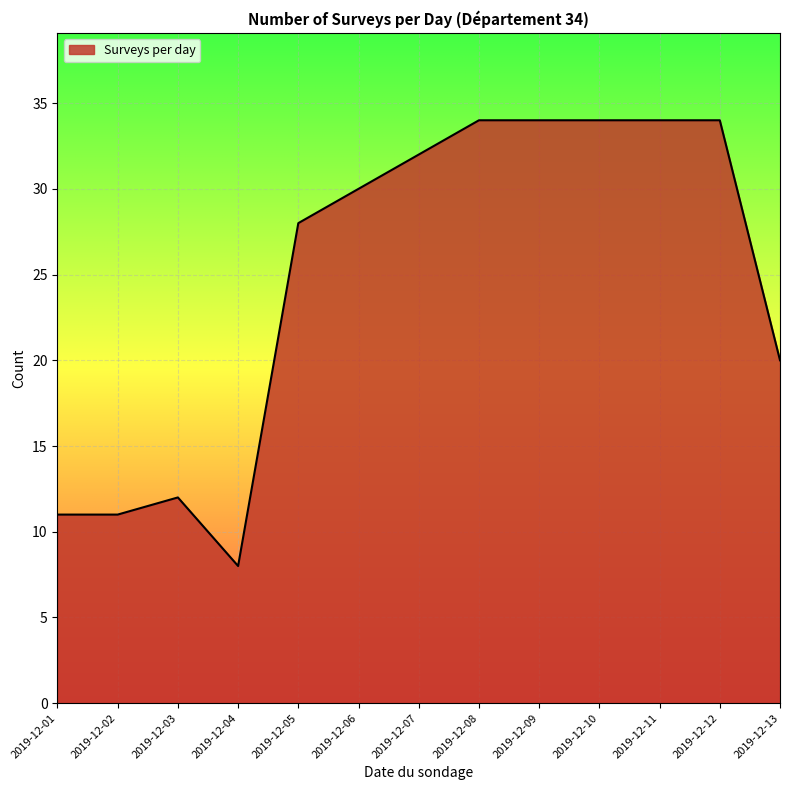

What is the maximum value shown in the chart?

34